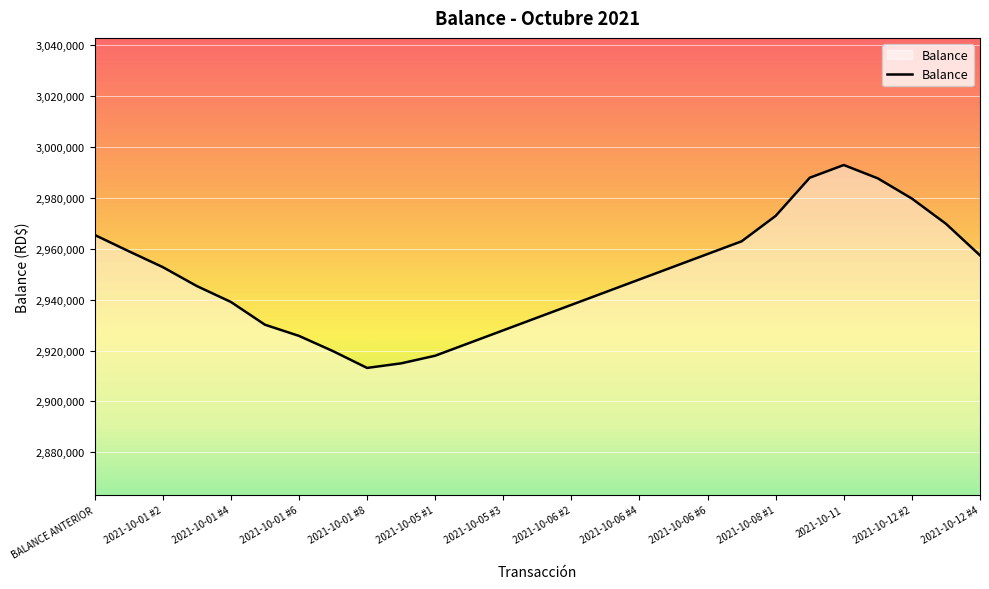

What is the difference between the maximum and minimum values?

79800.0